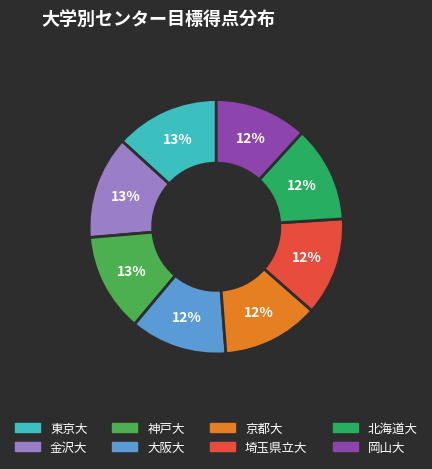

To the nearest percent, what portion does 大阪大 represent?

12%